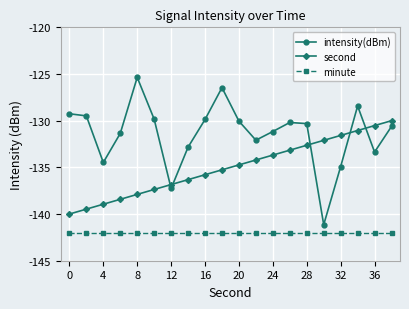

Which series has the largest total across all categories?

intensity(dBm)